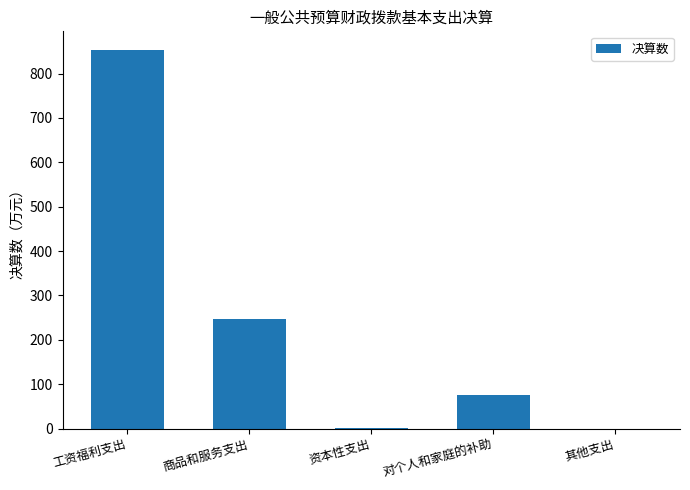

What is the average value?

234.9